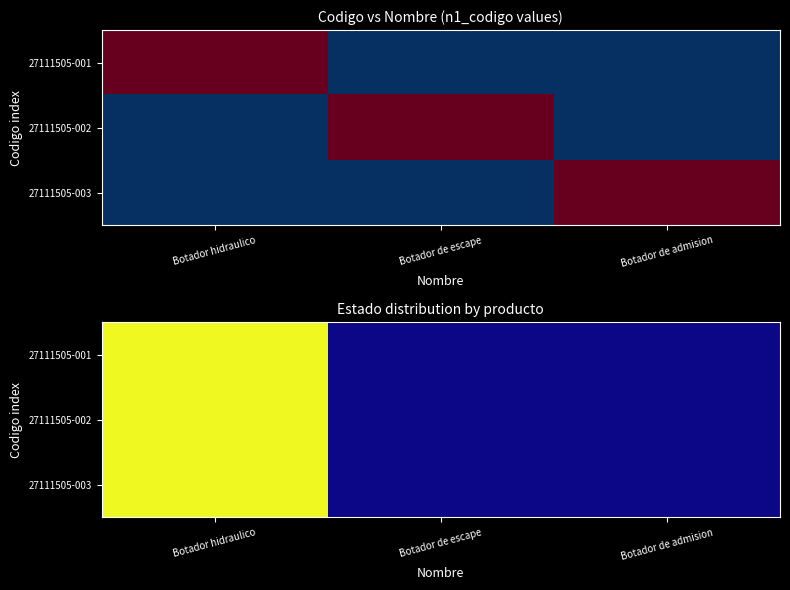

Is the value of 27111505-001 at Botador hidraulico greater than the value of 27111505-002 at Botador de escape?

Yes